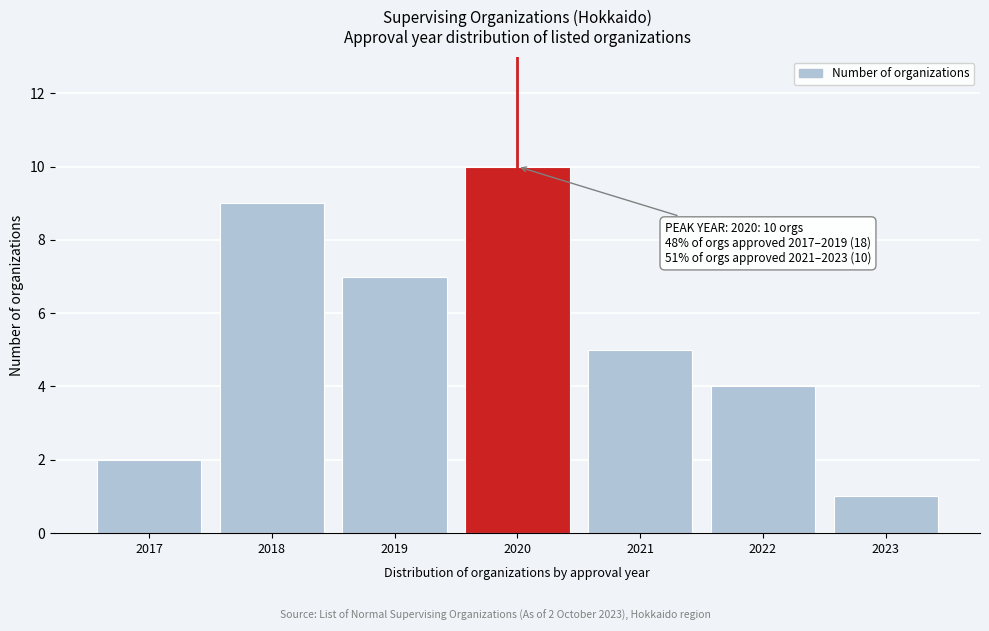

Reading left to right, extract all data points from this chart.

2017=2	2018=9	2019=7	2020=10	2021=5	2022=4	2023=1